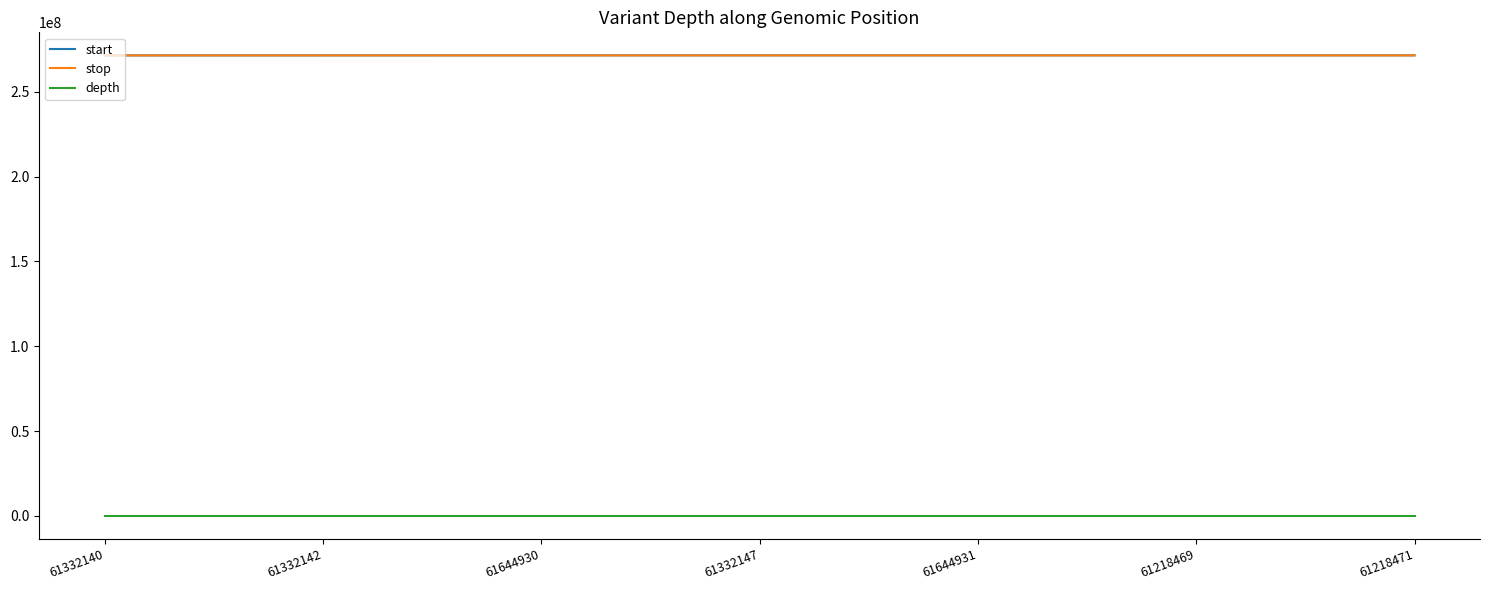

True or false: stop has a value of 140671599 at 61218469.

False